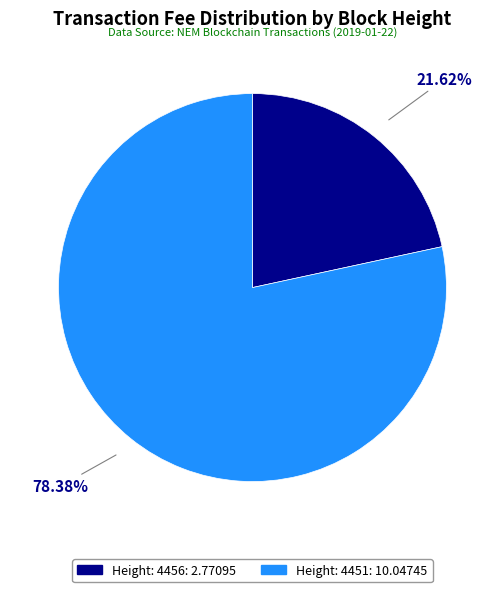

Is it true that Height: 4456 is 22% of the pie?

True